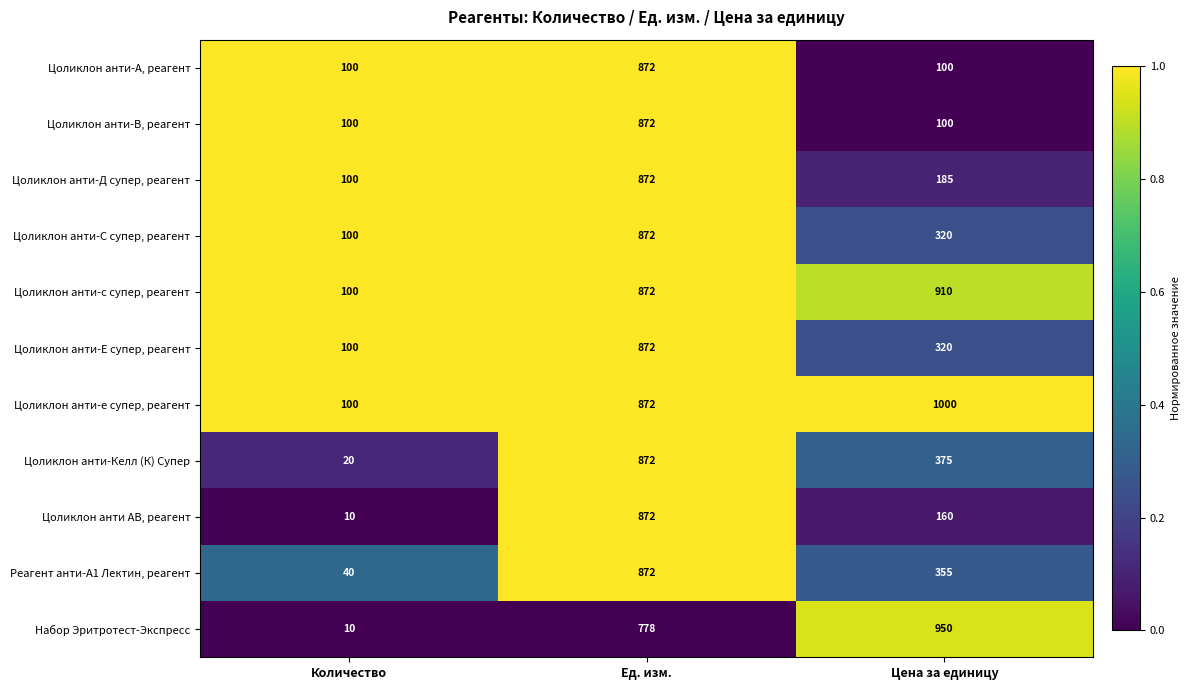

True or false: Цоликлон анти-С супер, реагент has a value of 493 at Цена за единицу.

False